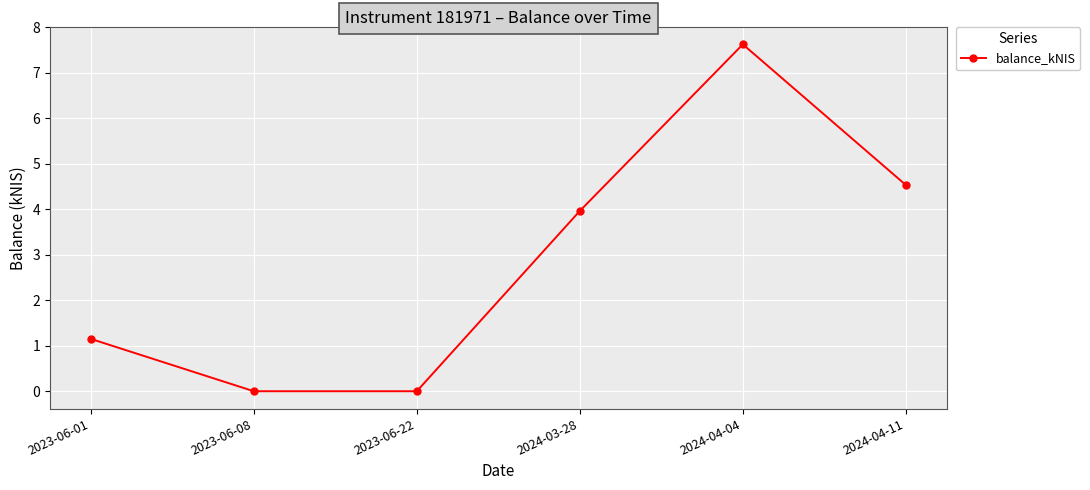

Where does the data first go above 3?

2024-03-28